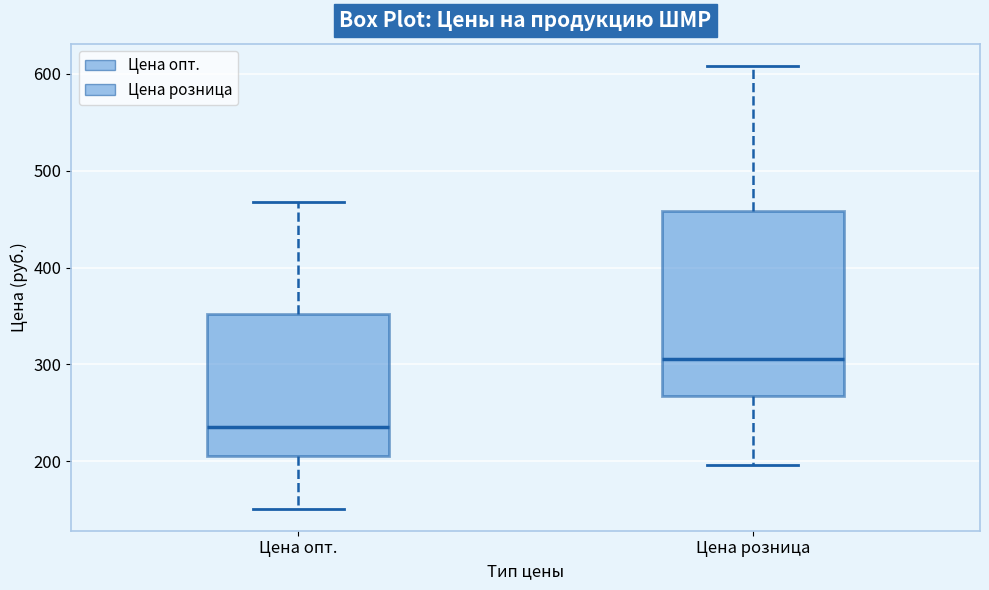

Reading left to right, read every box against the y-axis: the position of its median line, the range the box covers, and the ends of its whiskers. The values are not printed on the chart, so give them approximately, as read against the axis.

Цена опт.: median 240, box 210 to 350, whiskers 150 to 470
Цена розница: median 310, box 270 to 460, whiskers 200 to 610